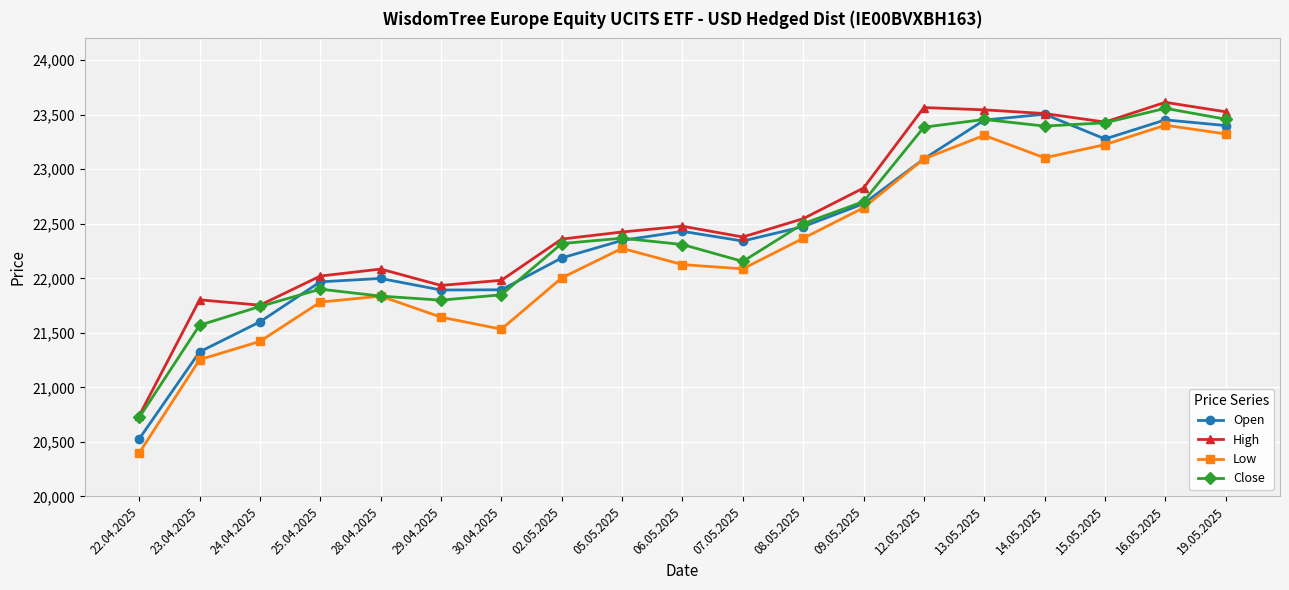

Where is the first local minimum for Low?

30.04.2025